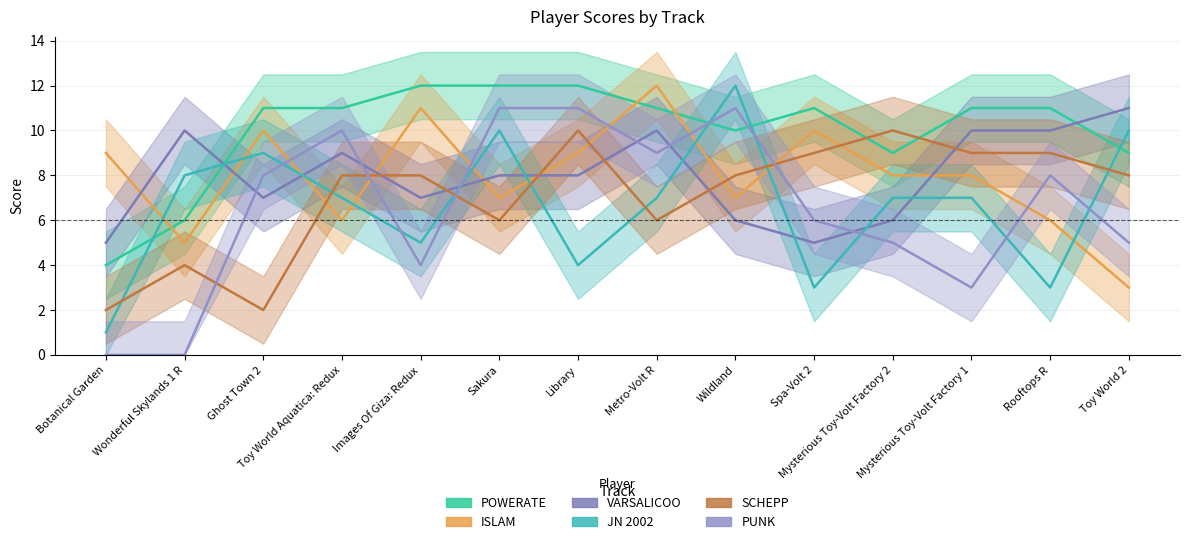

True or false: SCHEPP and POWERATE cross at least once.

True